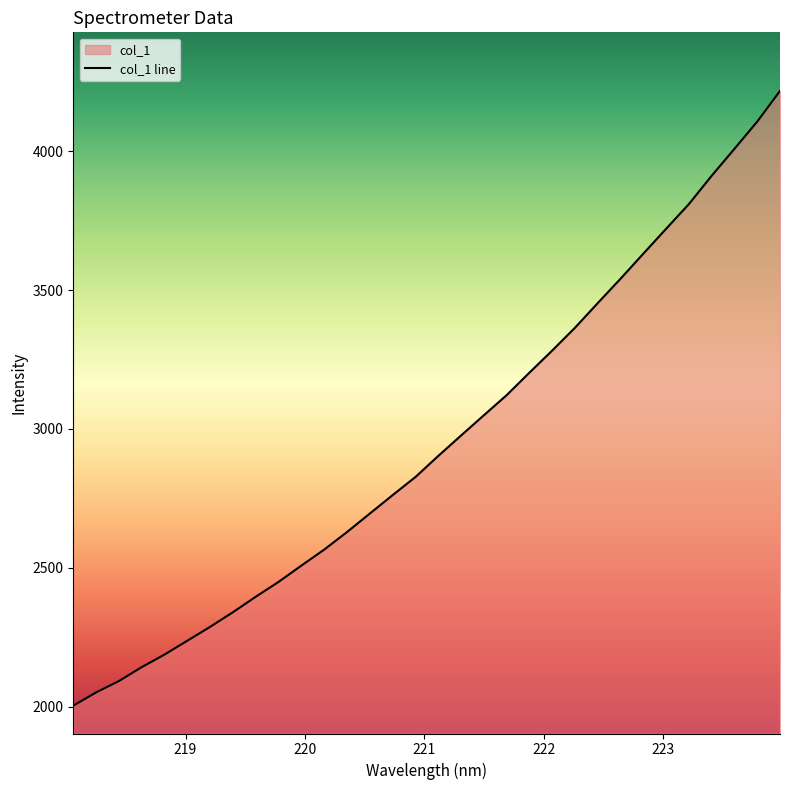

What is the minimum value shown in the chart?

2002.9